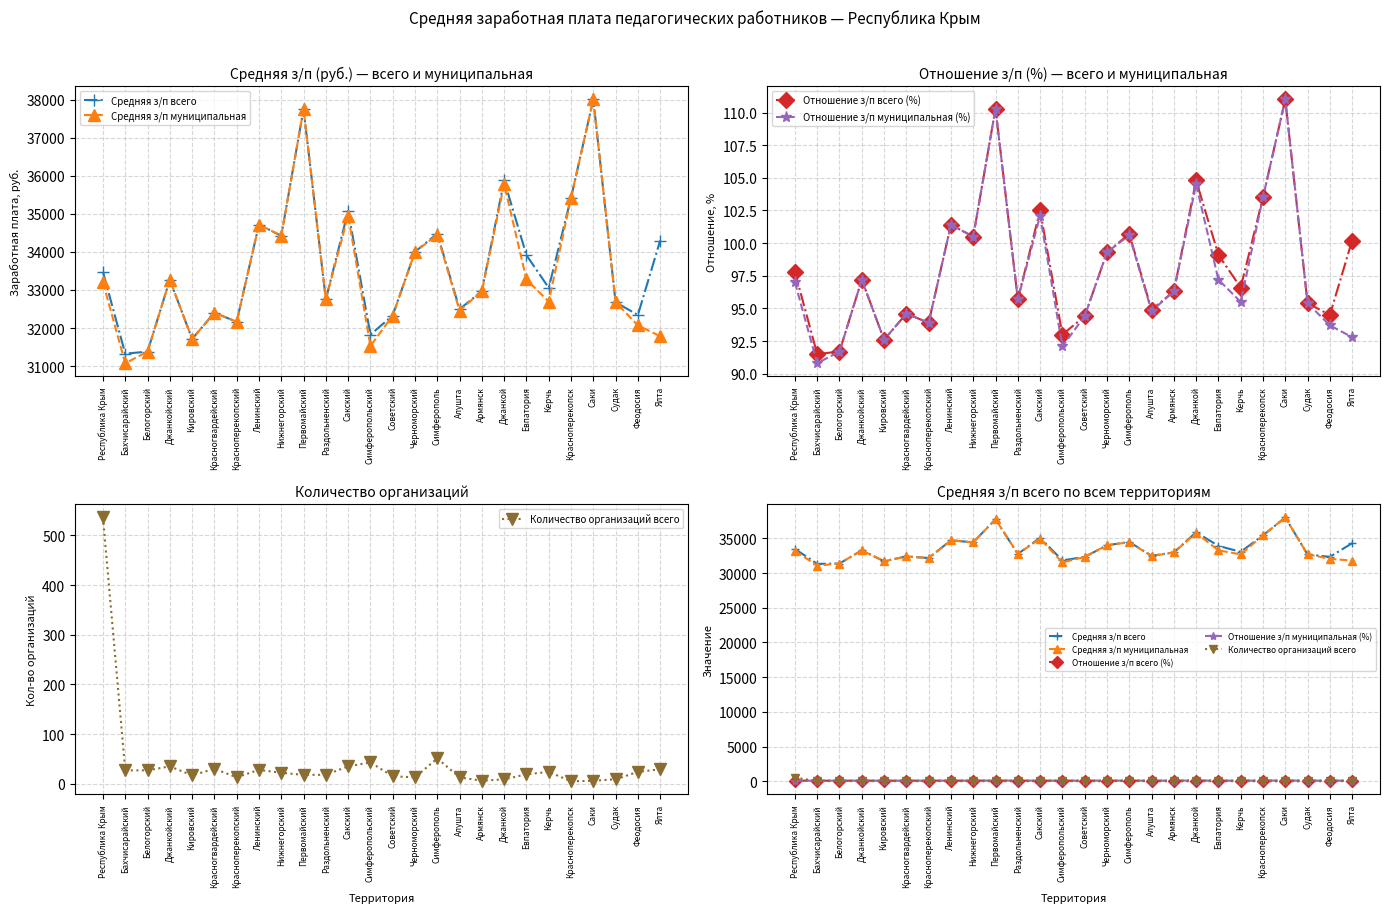

Which series changed the most between Красноперекопский and Керчь?

Средняя з/п всего